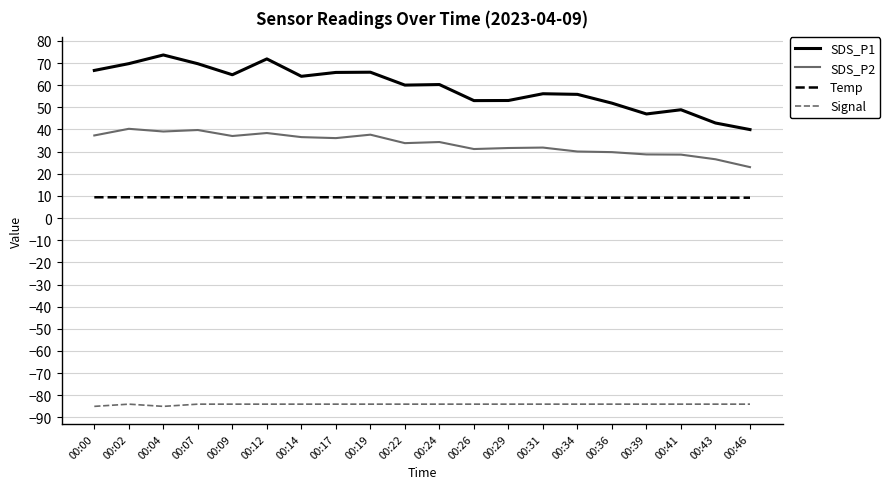

What is the minimum value for SDS_P2?

23.0